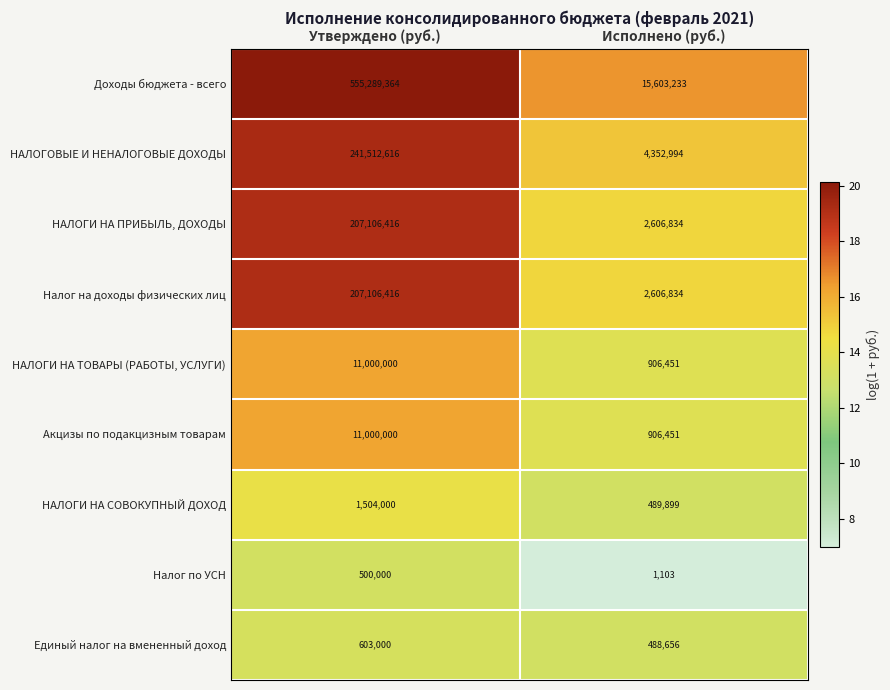

Reading left to right, extract all data points from this chart.

Доходы бюджета - всего: 555289364	15603233
НАЛОГОВЫЕ И НЕНАЛОГОВЫЕ ДОХОДЫ: 241512616	4352994
НАЛОГИ НА ПРИБЫЛЬ, ДОХОДЫ: 207106416	2606834
Налог на доходы физических лиц: 207106416	2606834
НАЛОГИ НА ТОВАРЫ (РАБОТЫ, УСЛУГИ): 11000000	906451
Акцизы по подакцизным товарам: 11000000	906451
НАЛОГИ НА СОВОКУПНЫЙ ДОХОД: 1504000	489899
Налог по УСН: 500000	1103
Единый налог на вмененный доход: 603000	488656